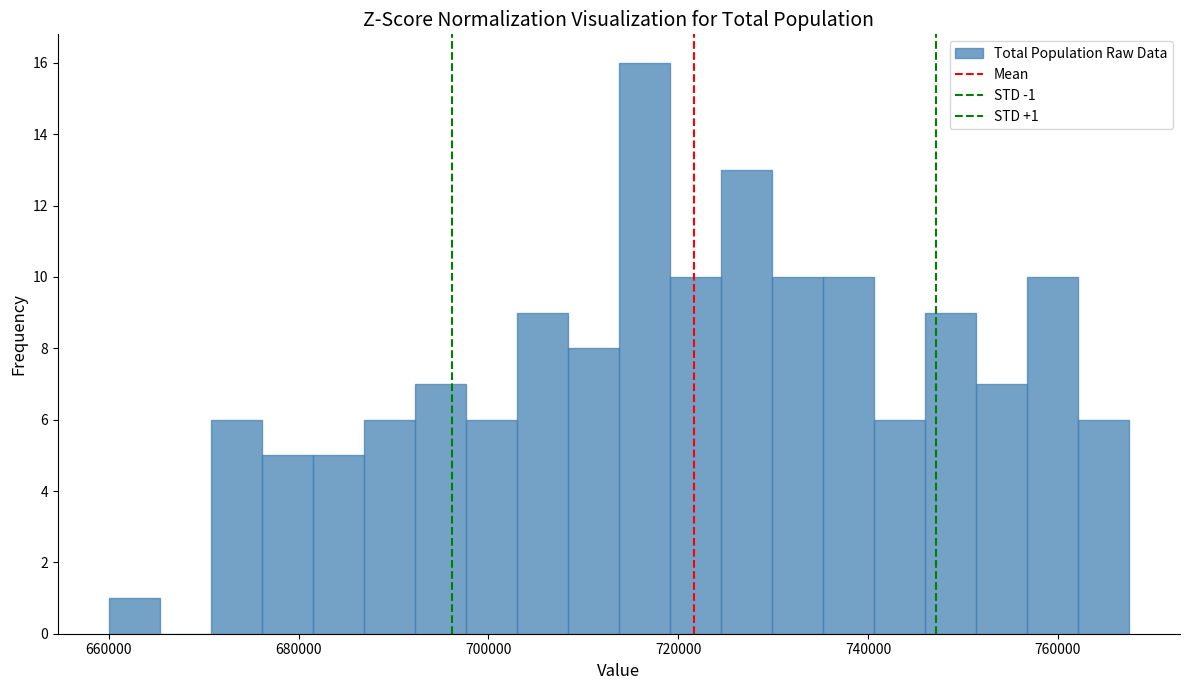

Around what value on the x-axis is the tallest bar? Give the approximate position of its centre, as read against the axis.

716000